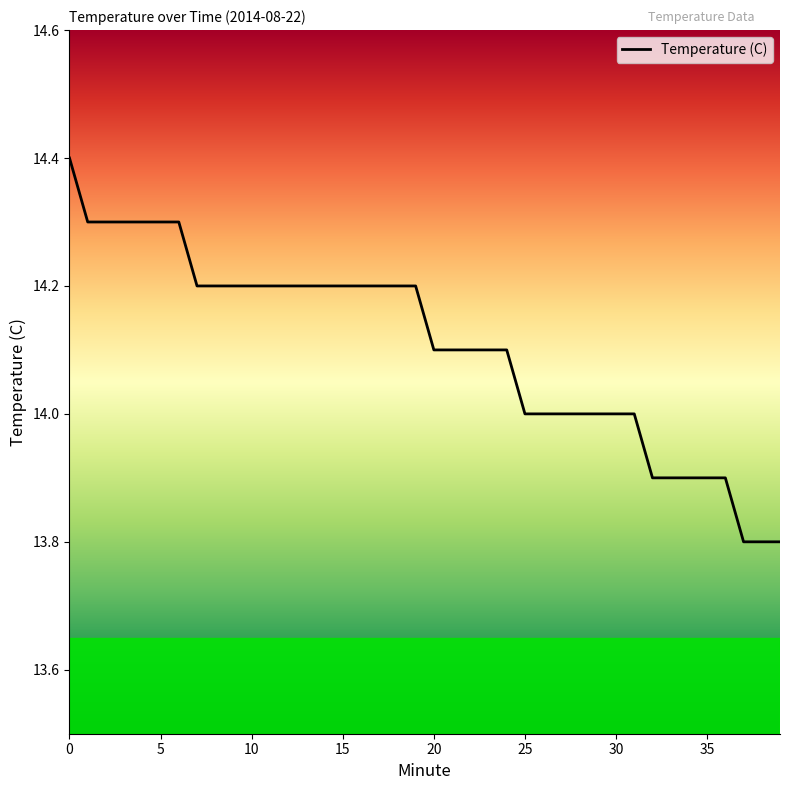

What is the sum of all values?

564.2